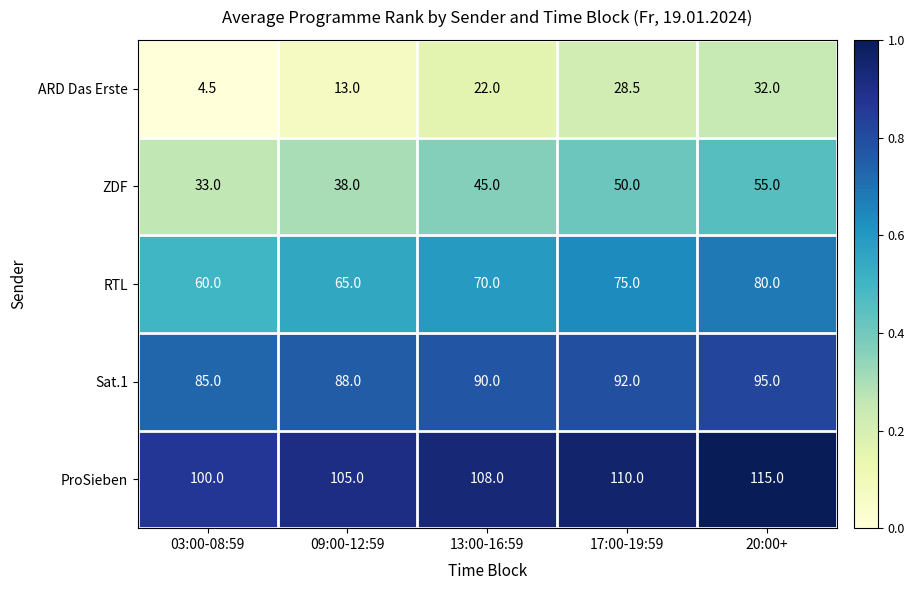

What is the difference between the highest and lowest values at 09:00-12:59?

92.0